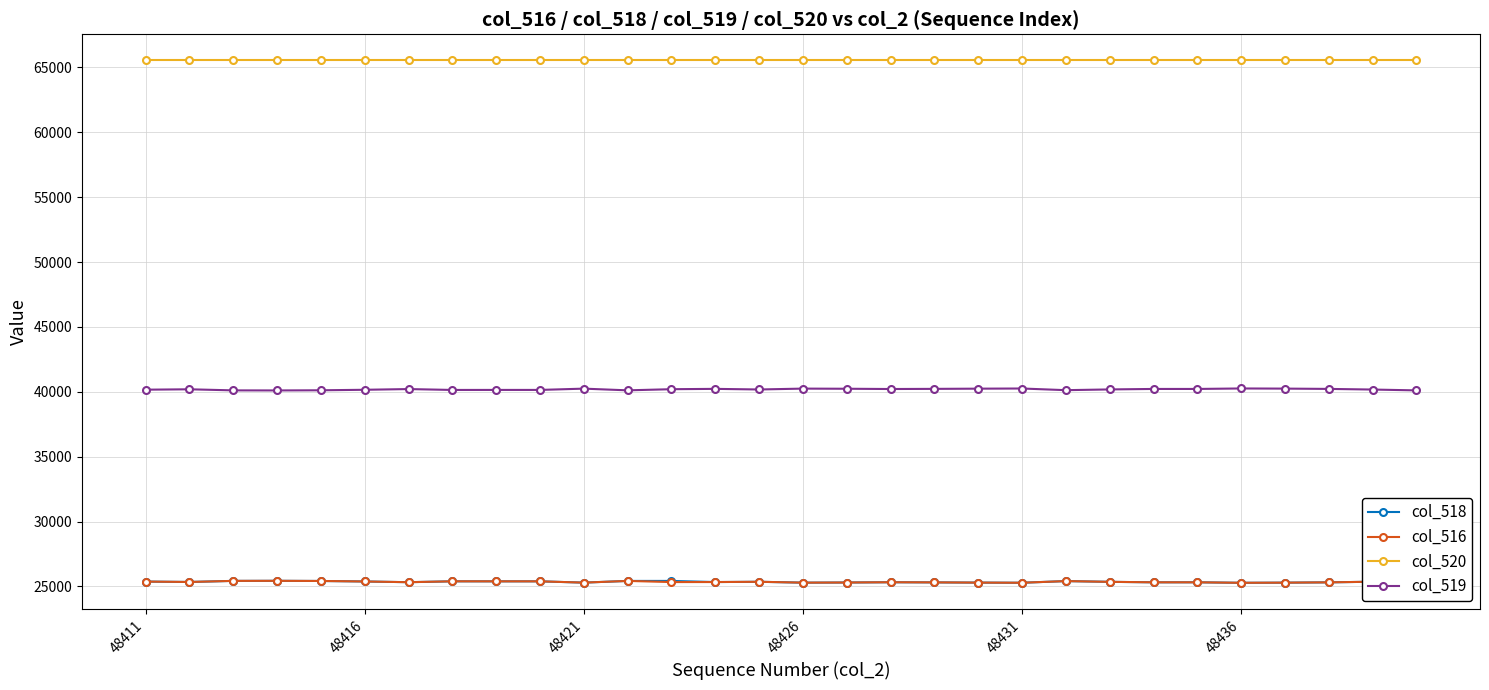

At how many categories does at least one series exceed 57611?

30